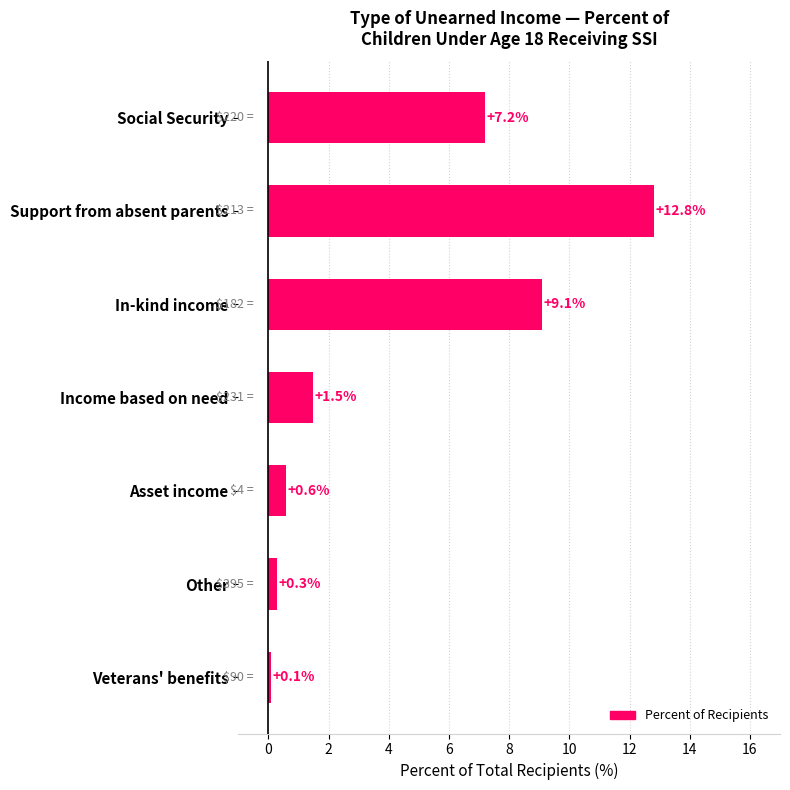

Rank the categories by value from lowest to highest.

Veterans' benefits, Other, Asset income, Income based on need, Social Security, In-kind income, Support from absent parents